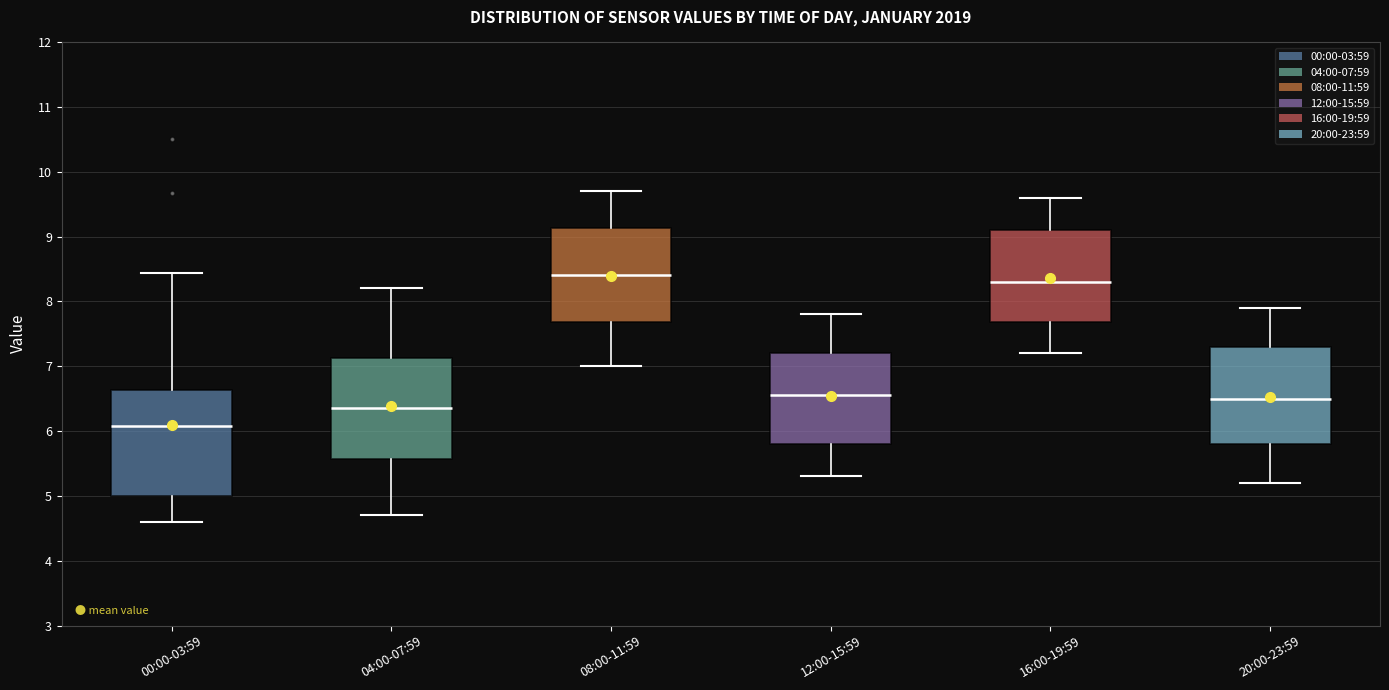

Where is the lower edge of the box for 00:00-03:59 on the y-axis? The values are not printed on the chart, so give them approximately, as read against the axis.

5.0